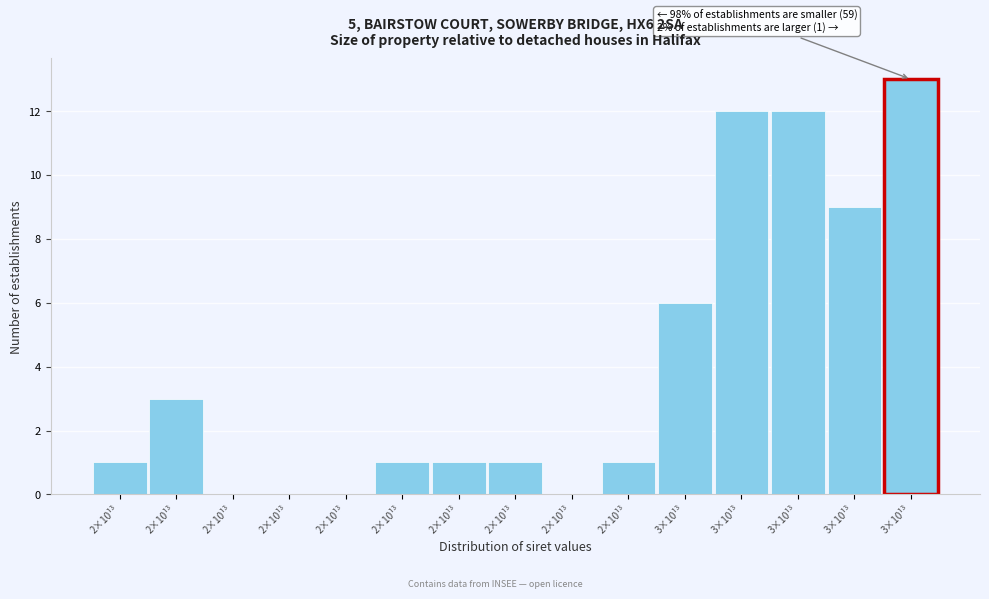

Count the number of data series in this chart.

1